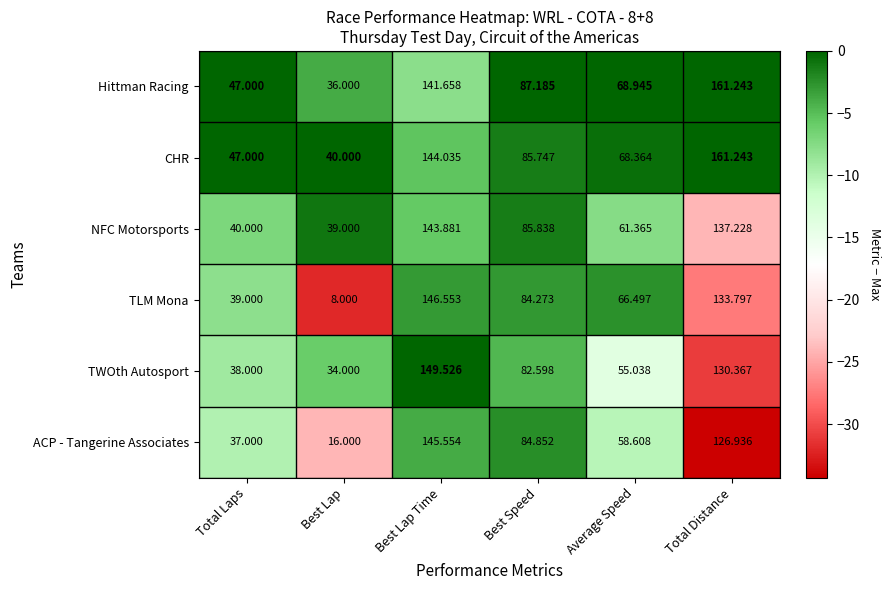

Which category has the highest value in the TLM Mona series?

Best Lap Time